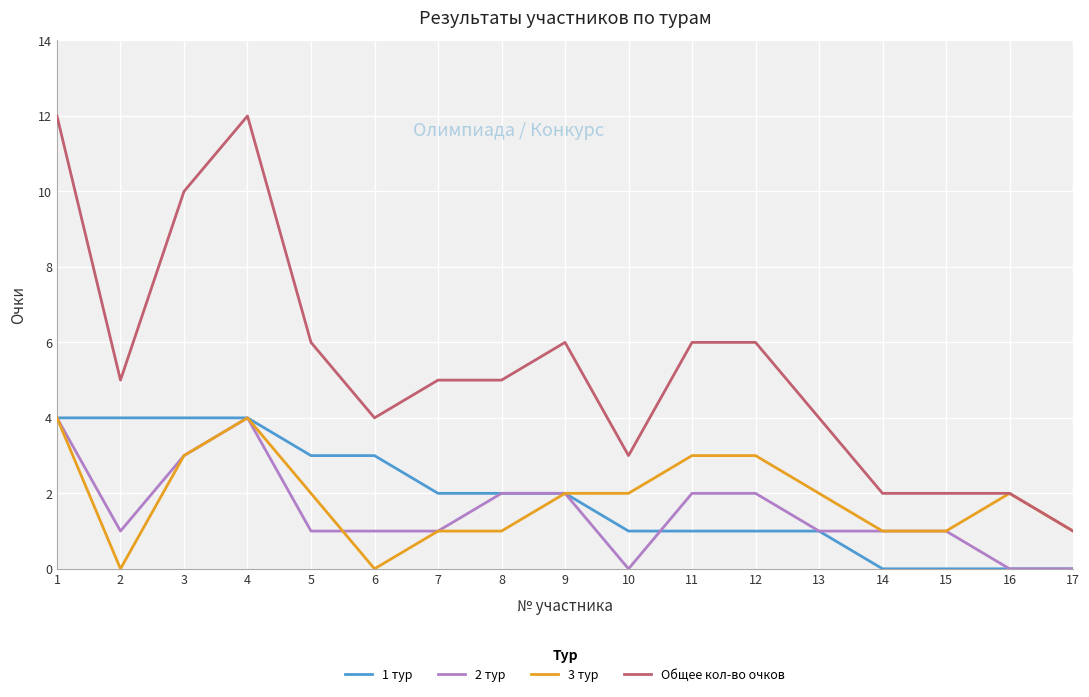

What is the difference between the 1 тур values at 16 and 9?

2